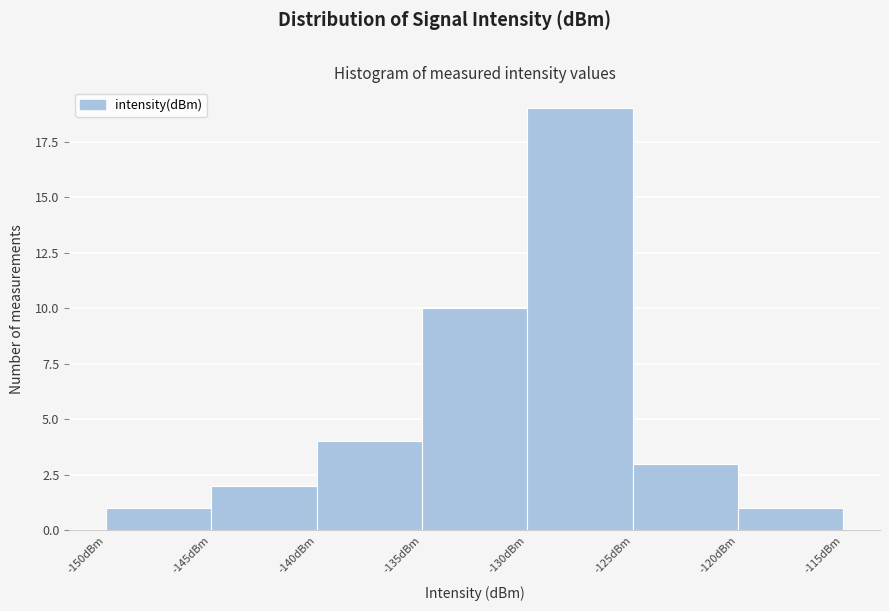

Reading left to right, transcribe this chart: for each bar, give the range it covers on the x-axis and its height. The values are not printed on the chart, so give them approximately, as read against the axis.

-150 to -145: 1
-145 to -140: 2
-140 to -135: 4
-135 to -130: 10
-130 to -125: 19
-125 to -120: 3
-120 to -115: 1